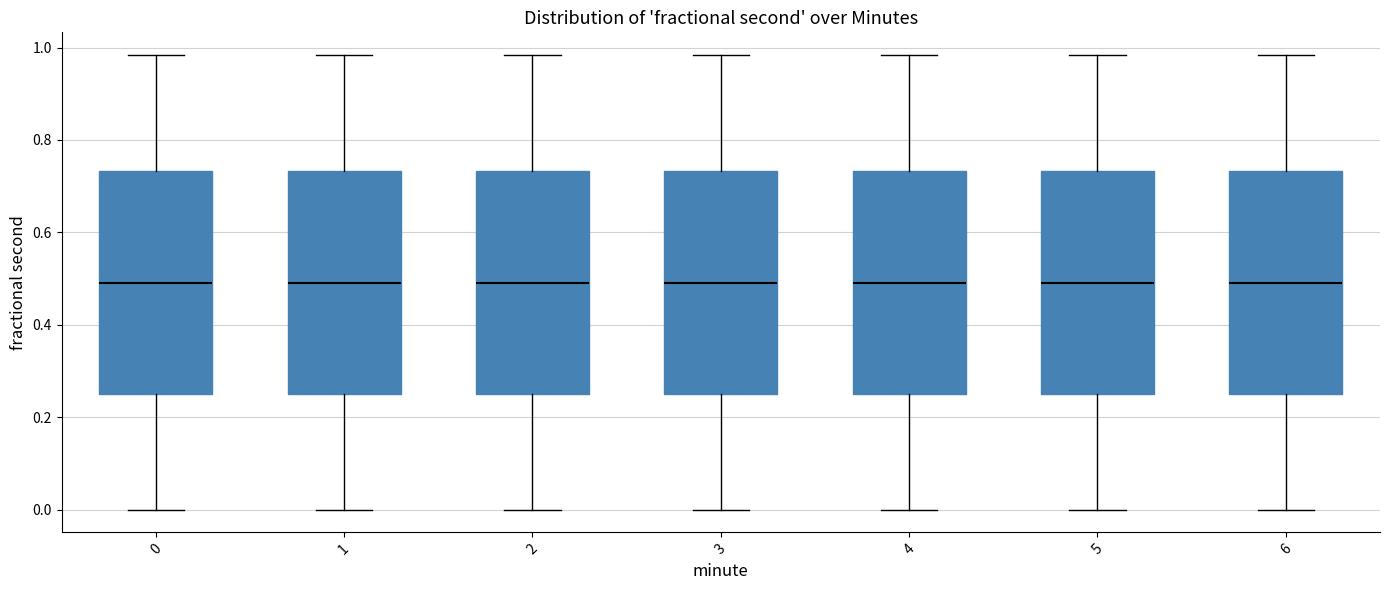

Reading left to right, transcribe this box plot: for each box, give where its median line is, the range the box spans, and where its two whiskers end, as read against the y-axis. The values are not printed on the chart, so give them approximately, as read against the axis.

0: median 0.50, box 0.24 to 0.74, whiskers 0.00 to 0.98
1: median 0.50, box 0.24 to 0.74, whiskers 0.00 to 0.98
2: median 0.50, box 0.24 to 0.74, whiskers 0.00 to 0.98
3: median 0.50, box 0.24 to 0.74, whiskers 0.00 to 0.98
4: median 0.50, box 0.24 to 0.74, whiskers 0.00 to 0.98
5: median 0.50, box 0.24 to 0.74, whiskers 0.00 to 0.98
6: median 0.50, box 0.24 to 0.74, whiskers 0.00 to 0.98